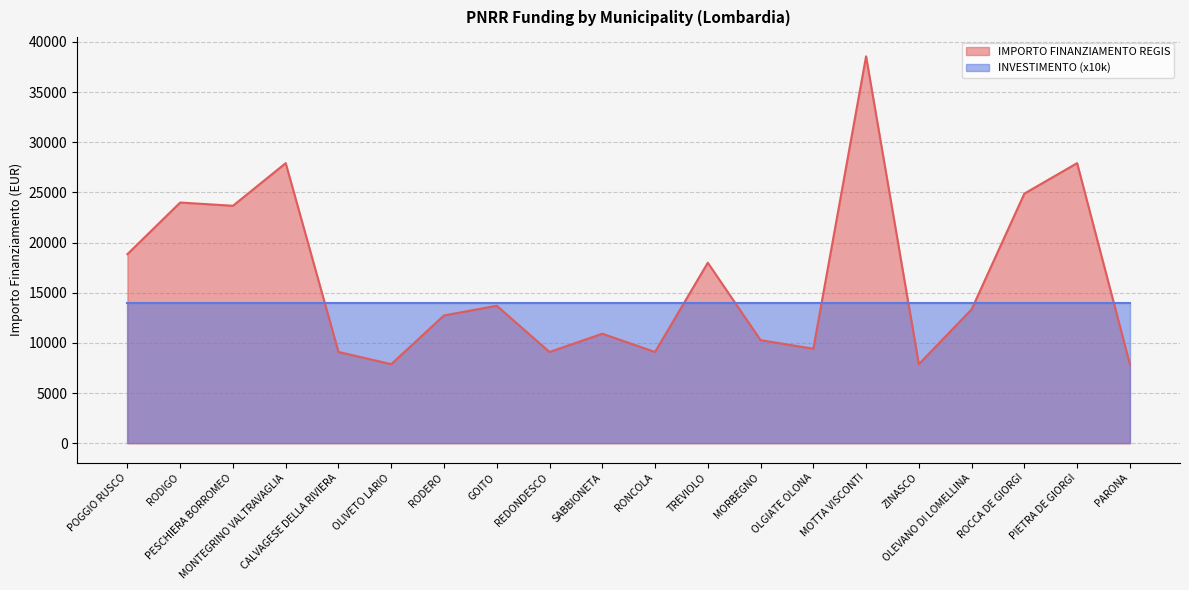

Is it true that the value at MONTEGRINO VALTRAVAGLIA is 17708?

False